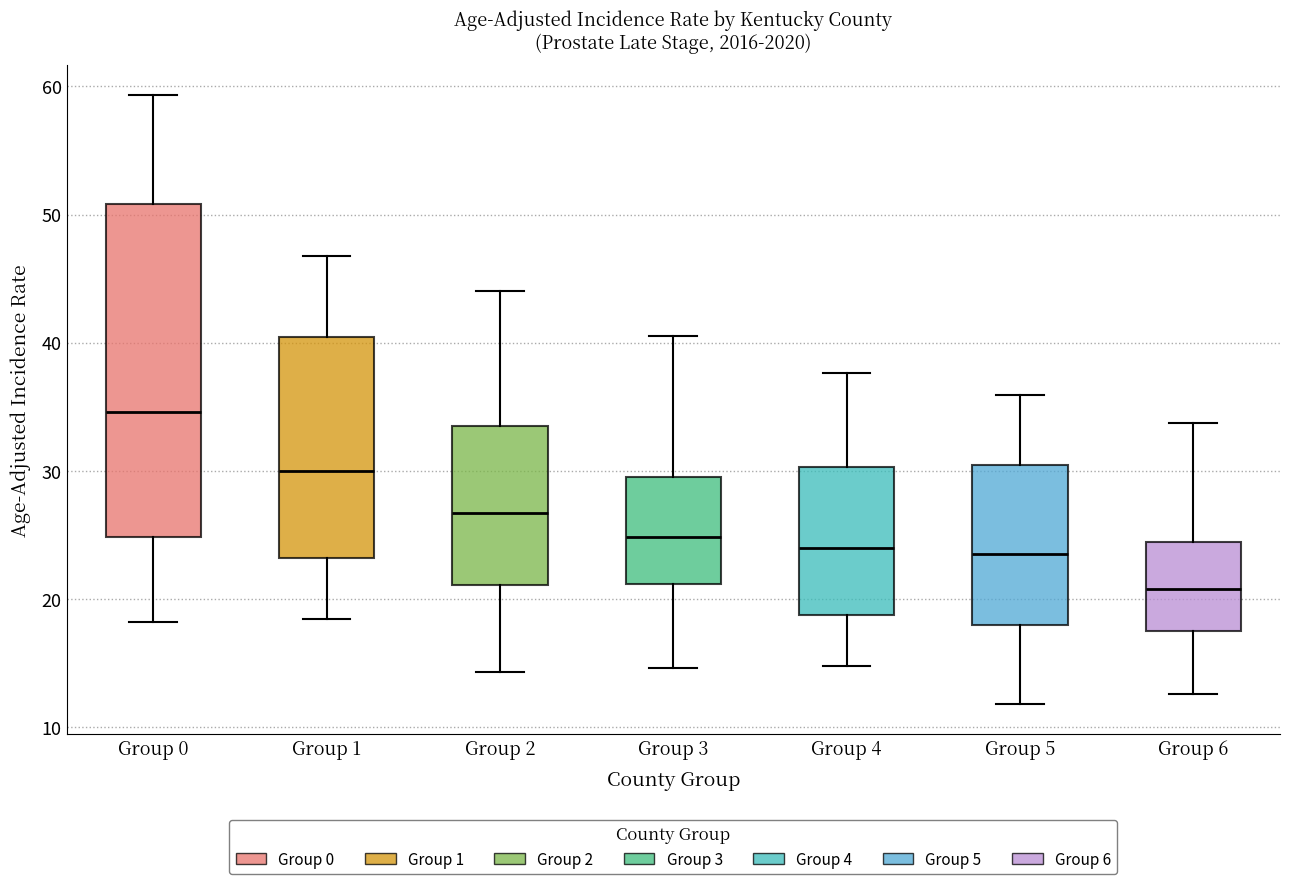

Where is the upper edge of the box for Group 2 on the y-axis? The values are not printed on the chart, so give them approximately, as read against the axis.

34